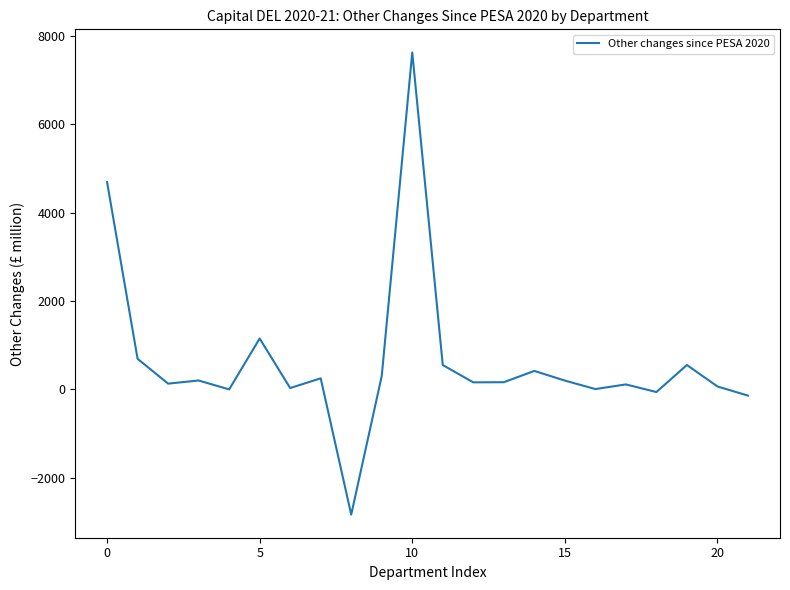

What is the greatest value displayed?

7621